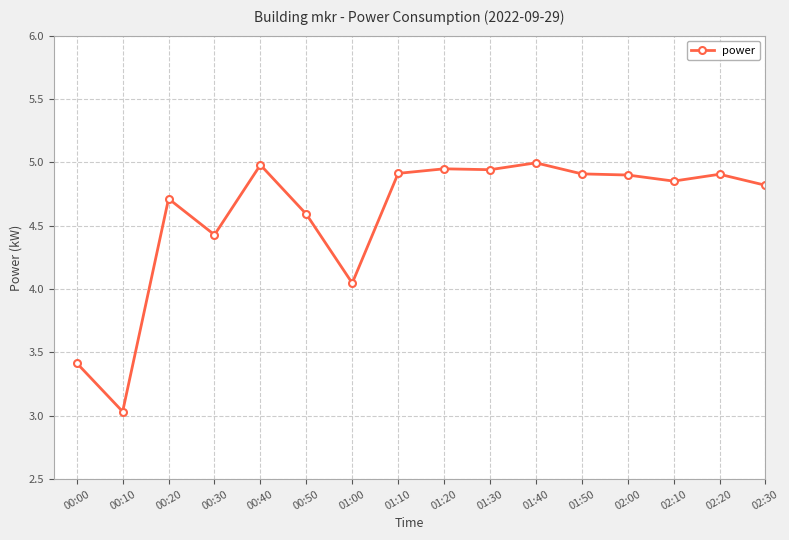

What is the difference between the values at 00:30 and 00:40?

0.6